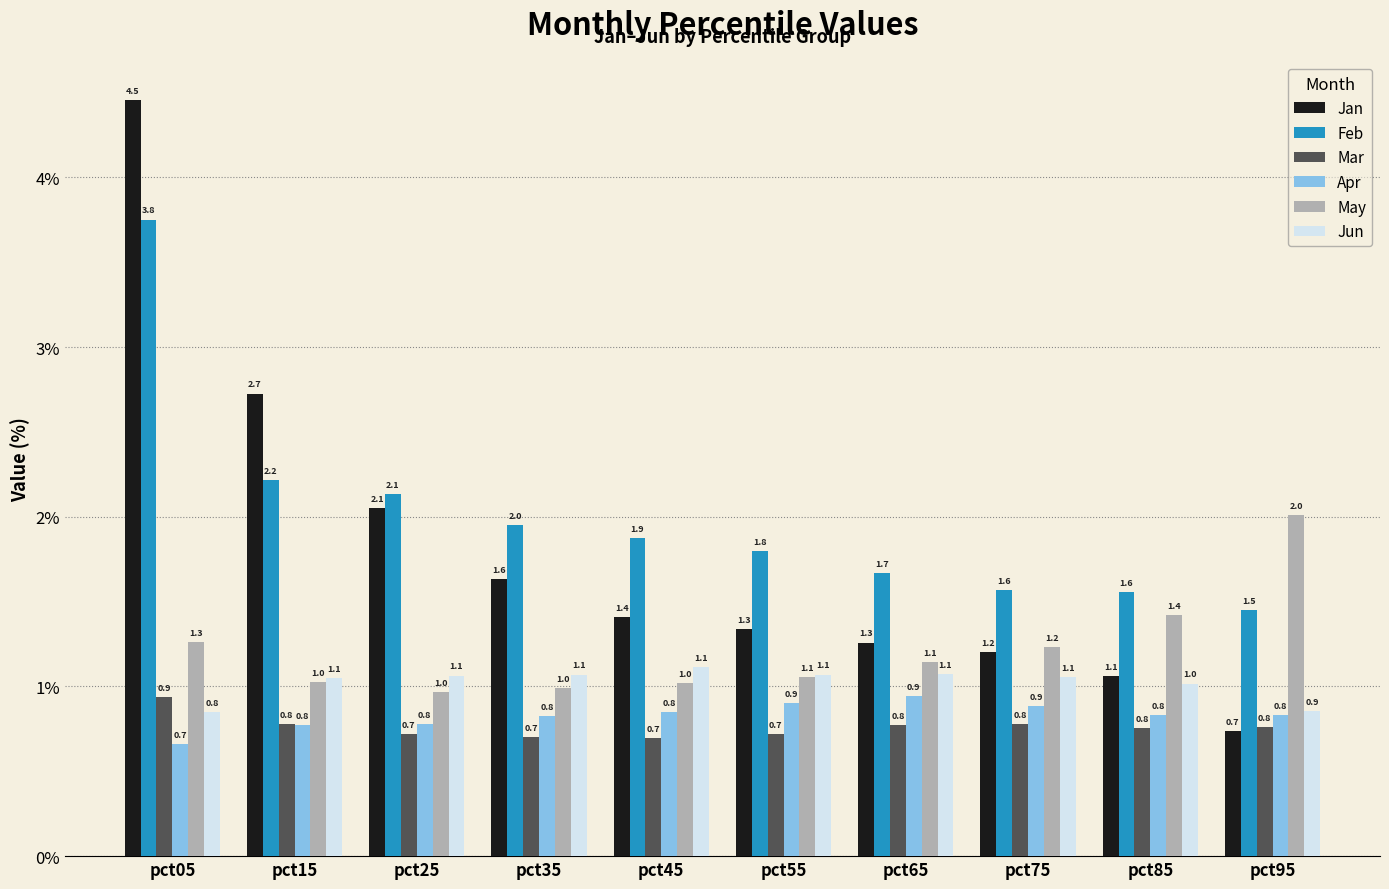

At which label does Feb reach its peak?

pct05